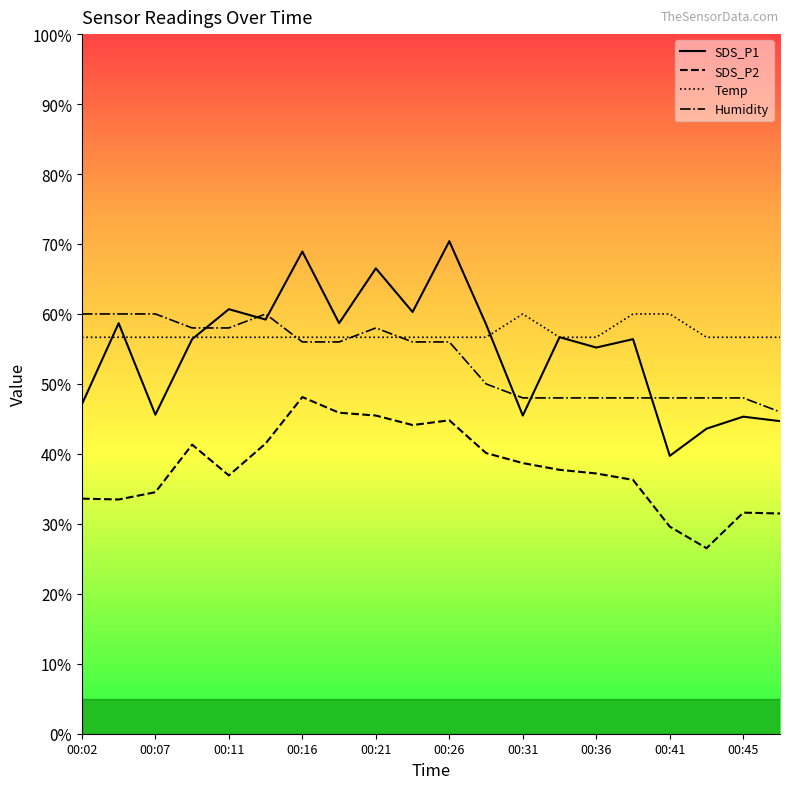

True or false: Temp and SDS_P2 intersect in this chart.

False